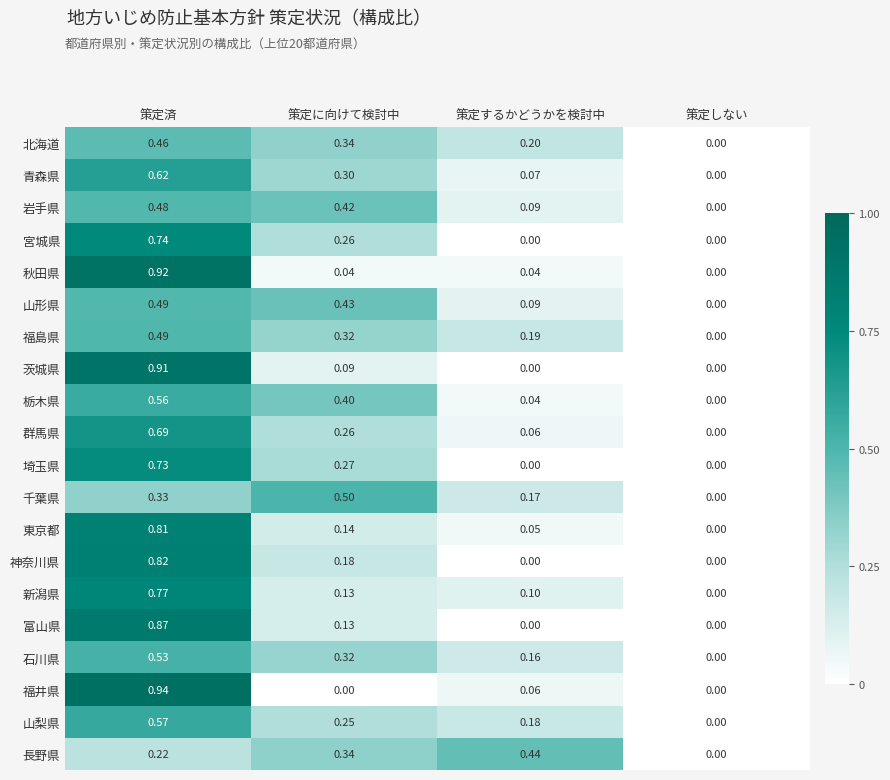

List the labels in order of 北海道 value, smallest first.

策定しない, 策定するかどうかを検討中, 策定に向けて検討中, 策定済